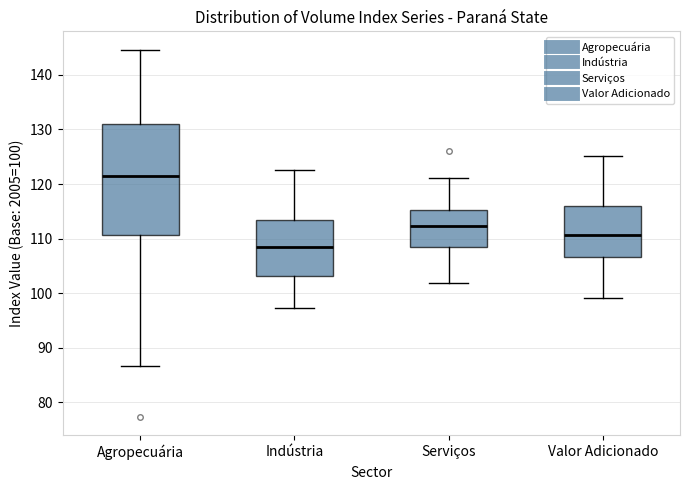

Which box's median line is the highest?

Agropecuária